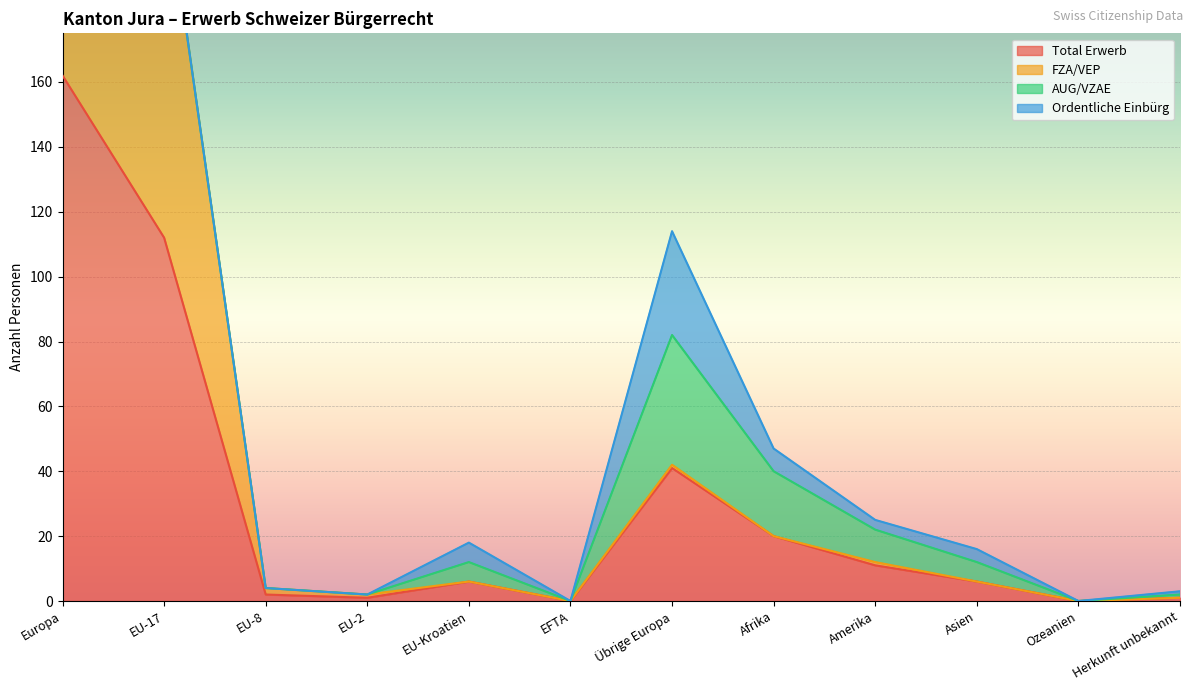

The Total Erwerb series shows 112 at EU-17. True or false?

True